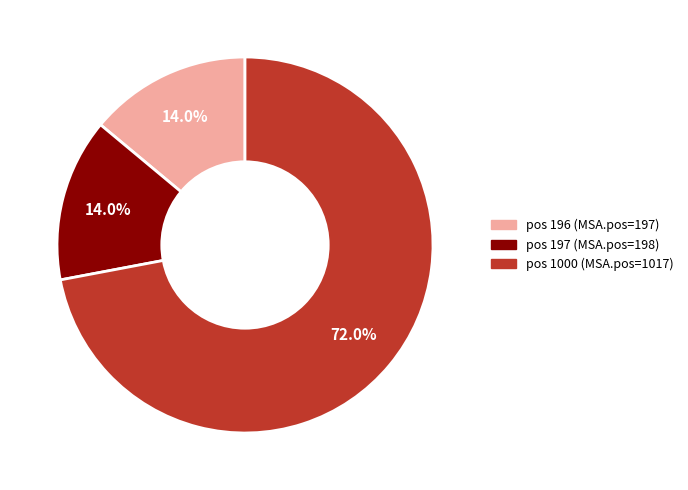

Is there a majority slice in this chart?

Yes